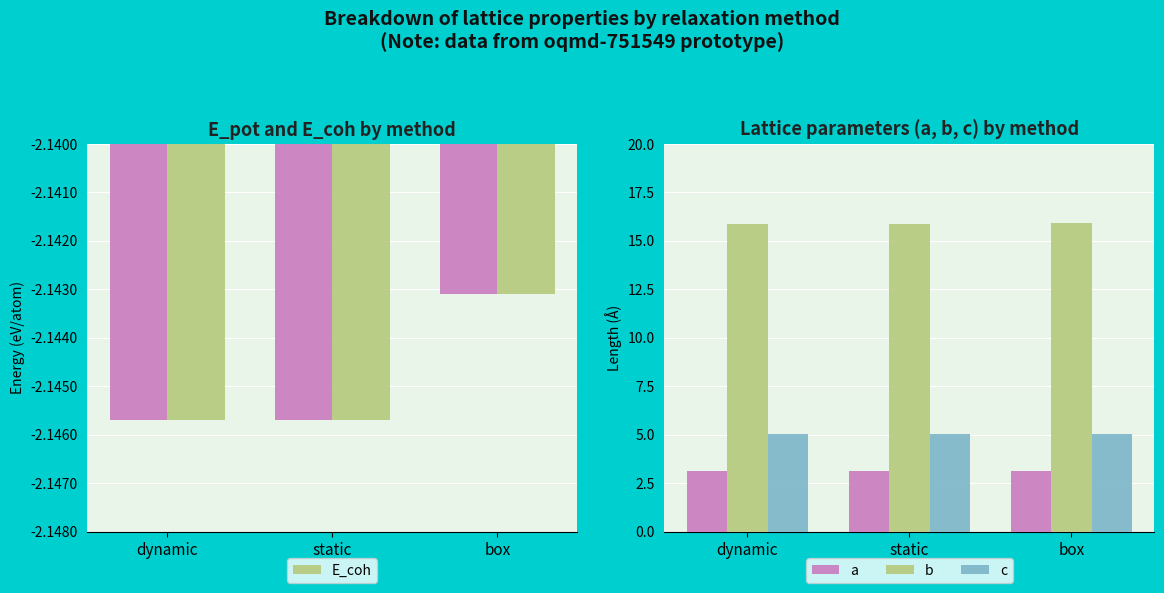

What is the average value of the a series?

3.1